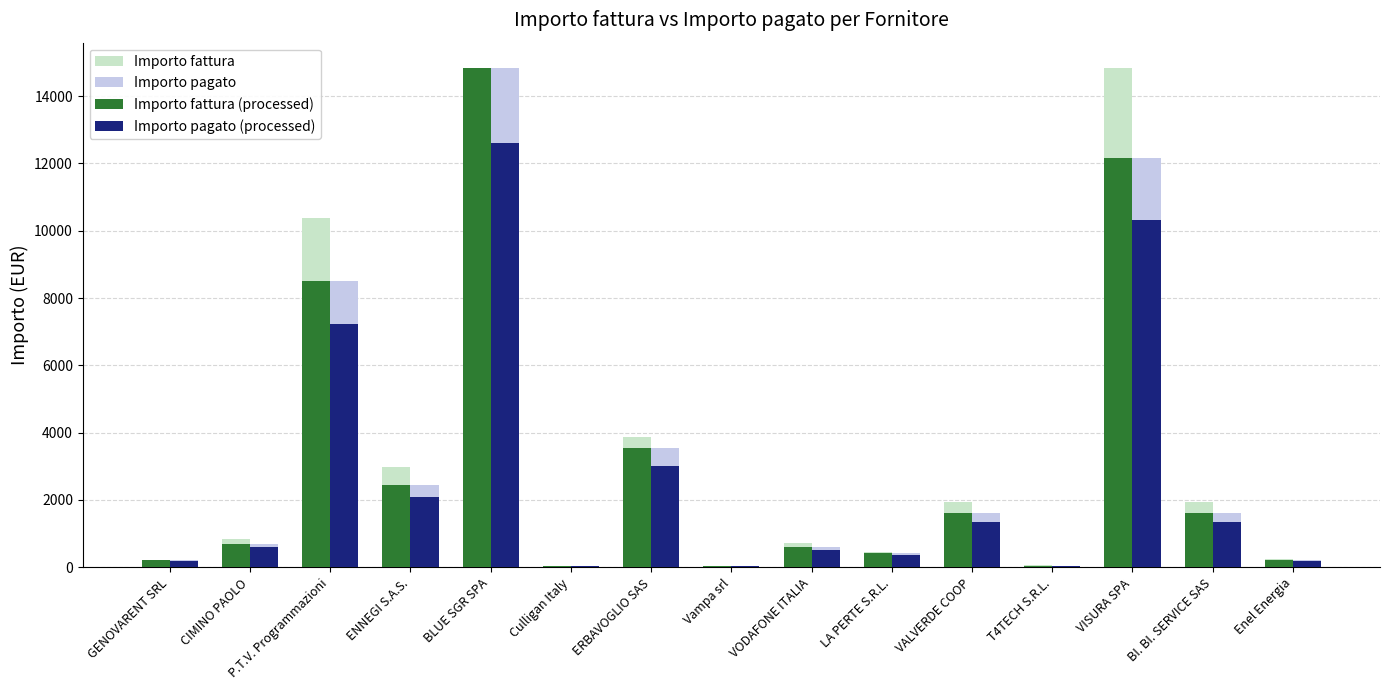

What is the maximum value shown in the chart?

14844.1